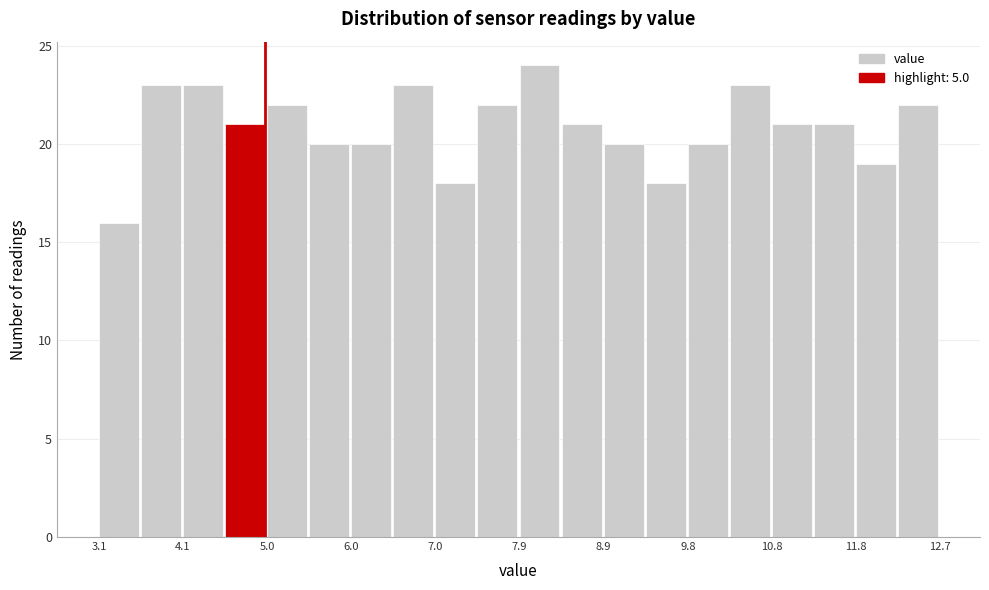

What is the height of the bar covering 11.3 to 11.8 on the x-axis? Neither the bar edges nor the heights are printed on the chart, so give them approximately, as read against the axes.

21